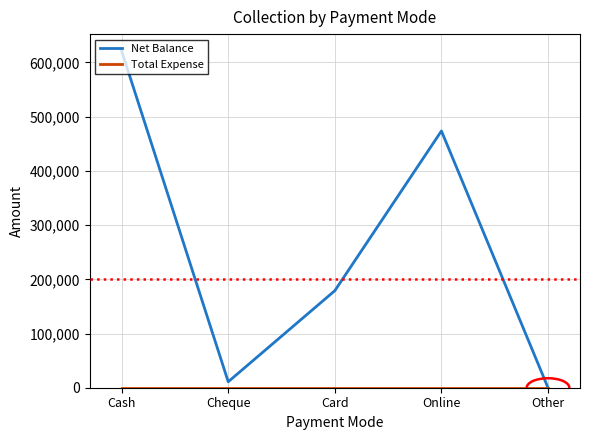

Which series has the largest total across all categories?

Net Balance